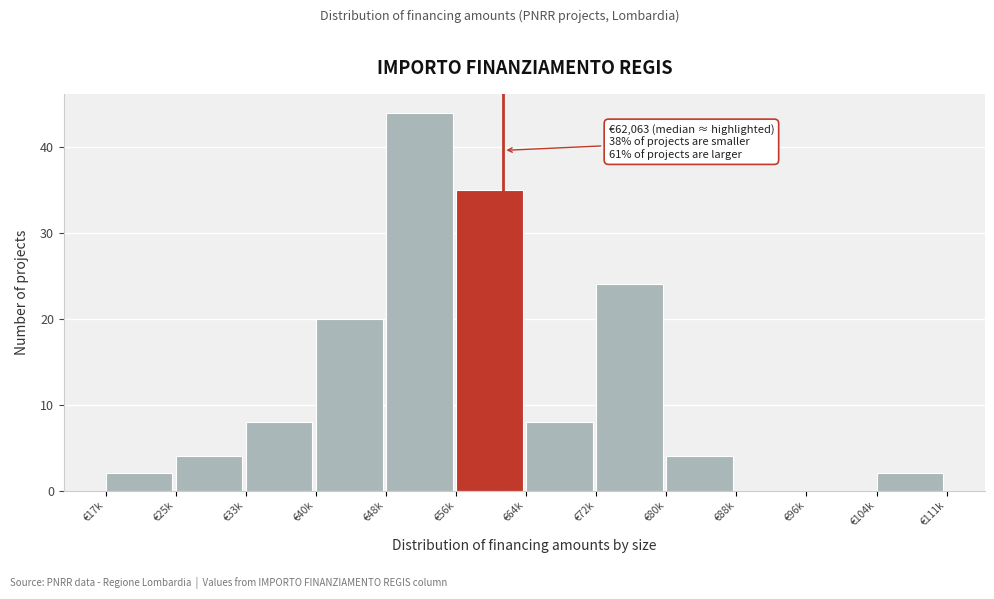

Reading left to right, extract all data points from this chart.

€17k=2	€25k=4	€33k=8	€40k=20	€48k=44	€56k=35	€64k=8	€72k=24	€80k=4	€88k=0	€96k=0	€104k=2